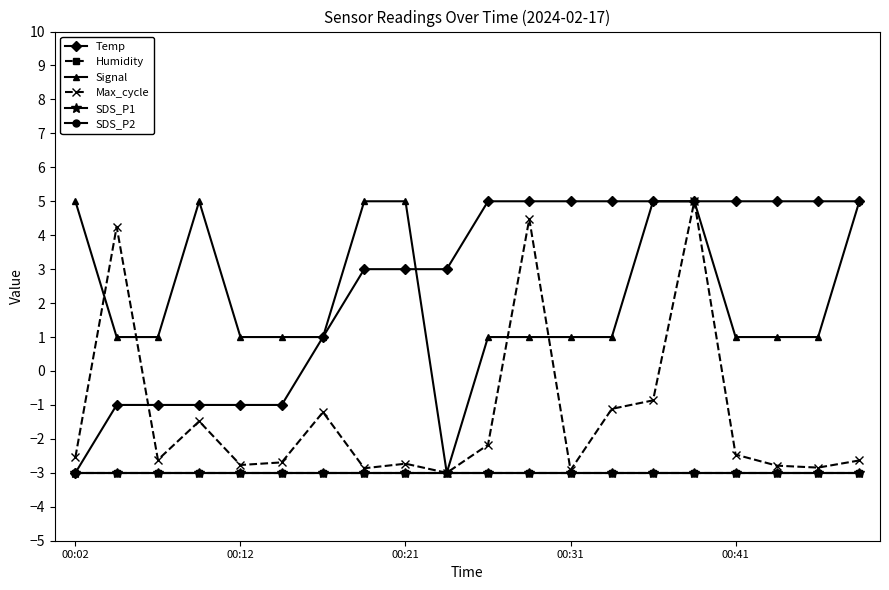

True or false: Humidity and SDS_P2 intersect in this chart.

False